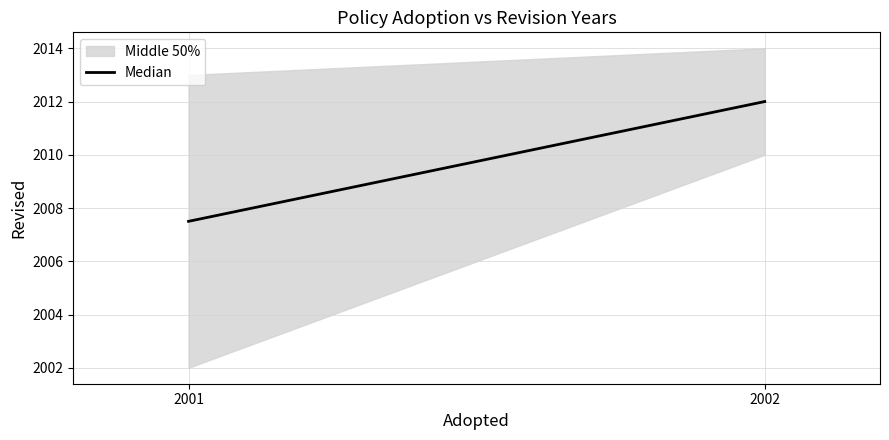

What is the sum of the values at 2002 and 2001?

4019.5